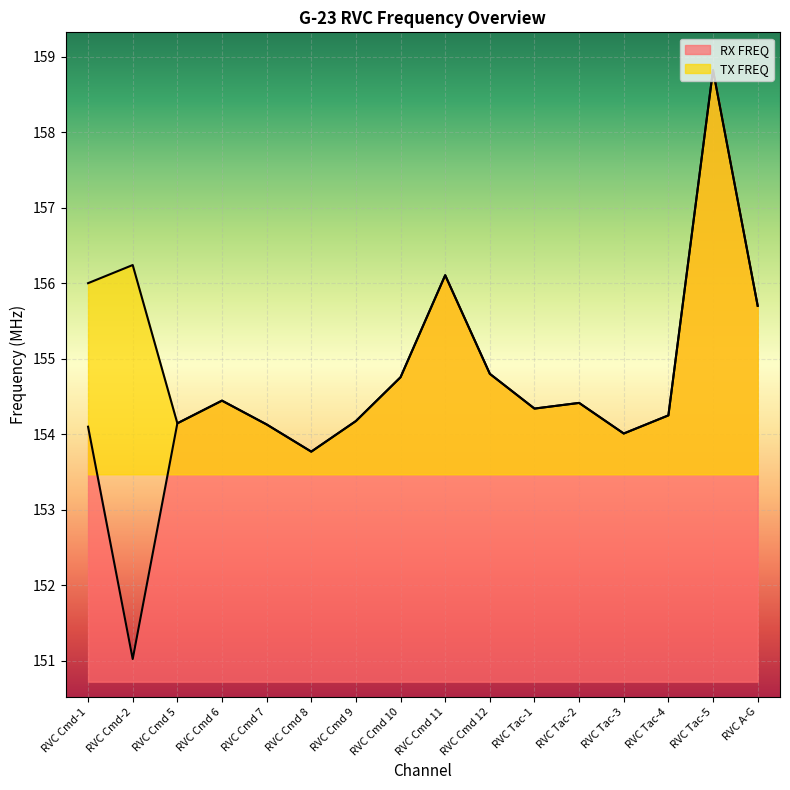

How many lines are shown in the chart?

2